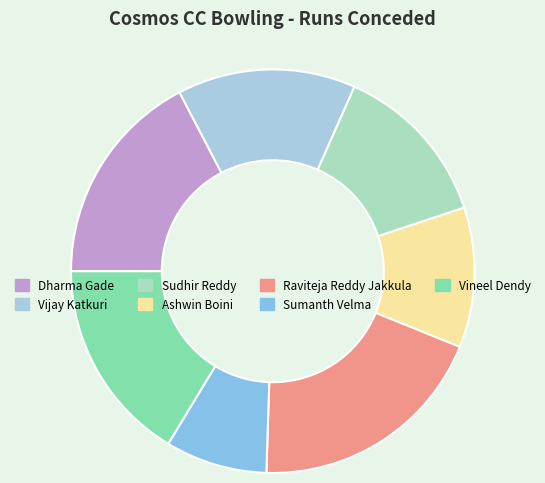

Count the number of slices in the pie.

7